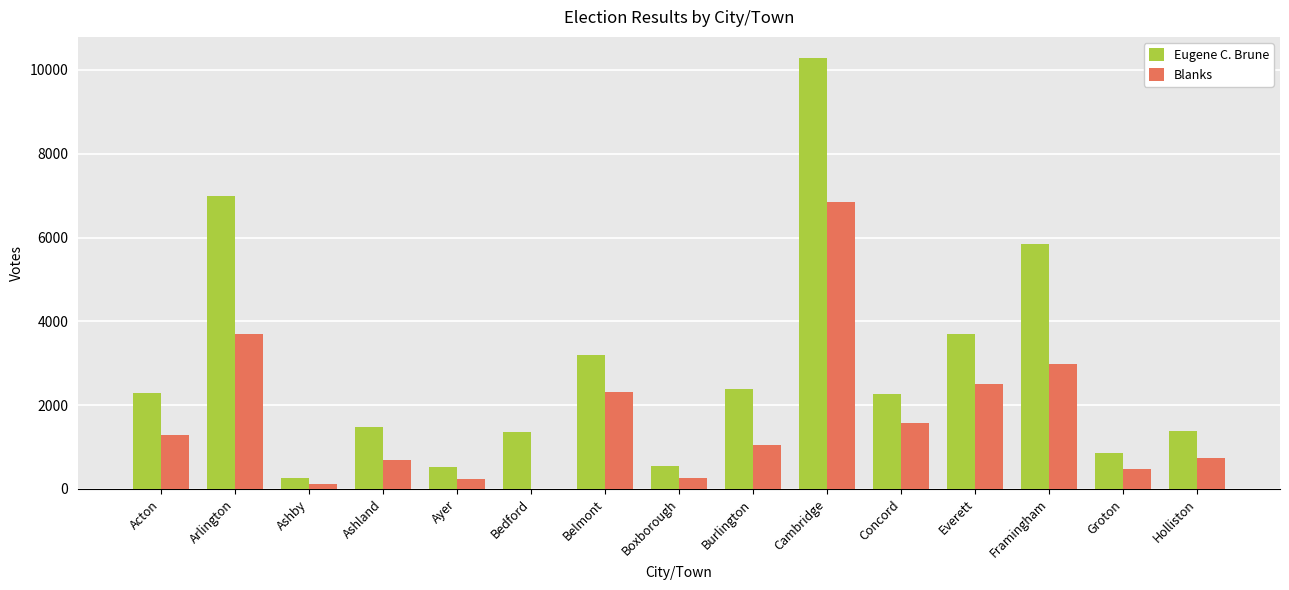

How many categories are shown in the chart?

15